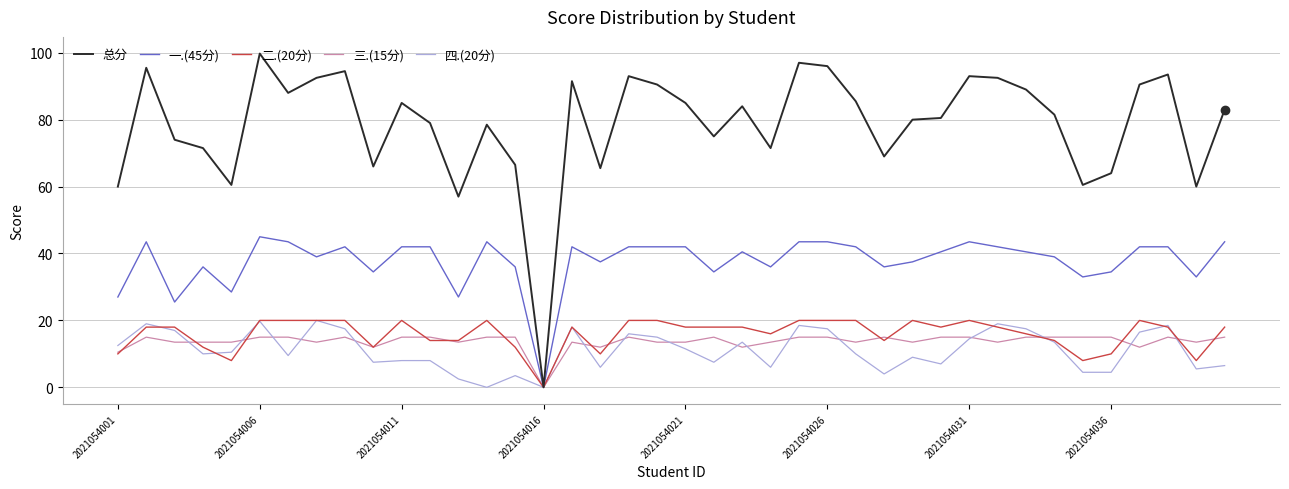

What is the maximum value shown in the chart?

99.8